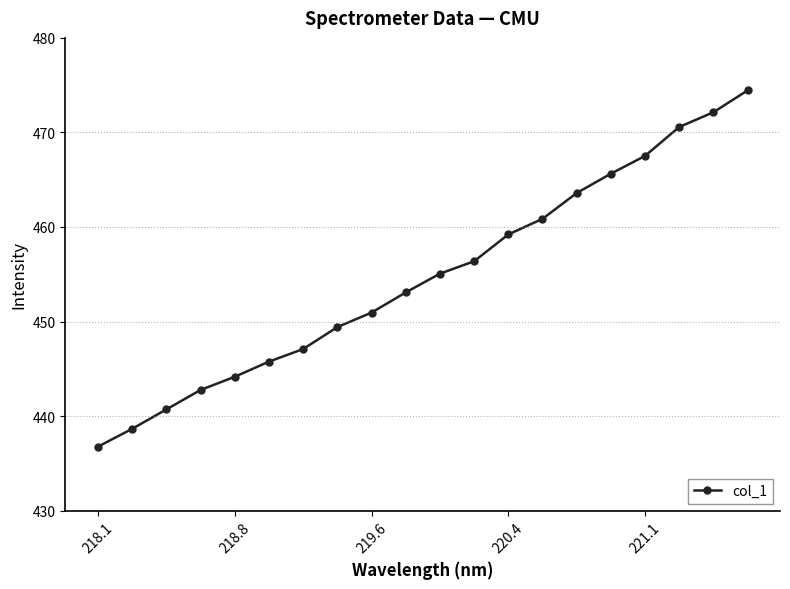

What is the greatest value displayed?

474.4